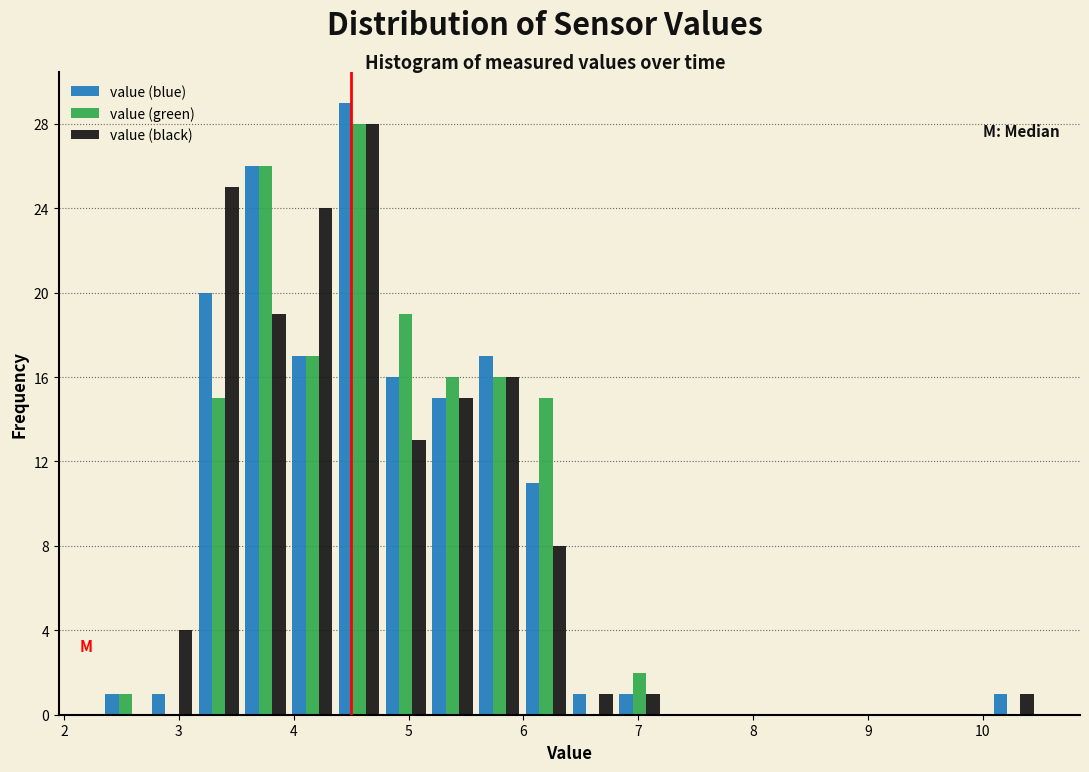

What is the height of the value (blue) bar covering 4.0 to 4.4 on the x-axis? Neither the bar edges nor the heights are printed on the chart, so give them approximately, as read against the axes.

17